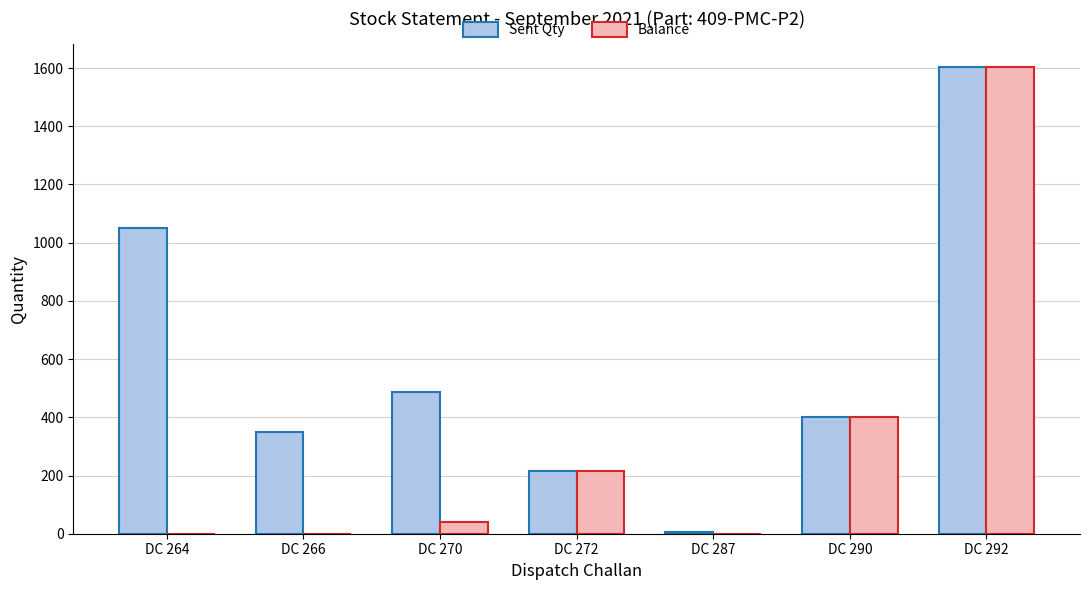

What is the greatest value displayed?

1602